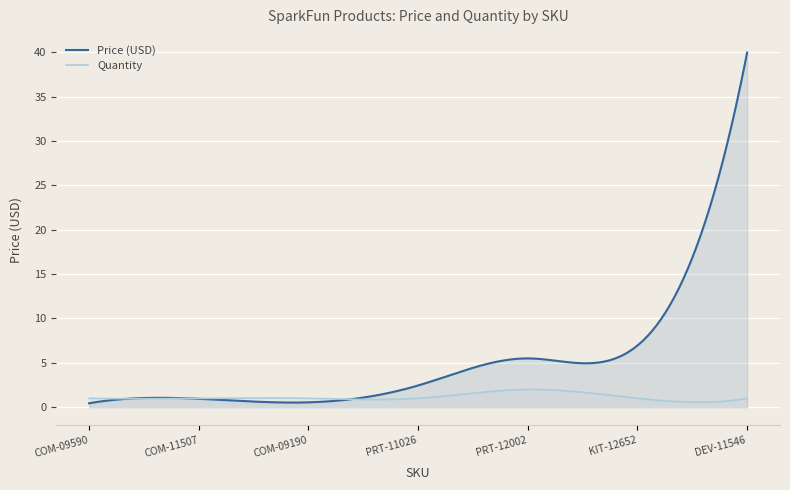

Which series has the largest total across all categories?

Price (USD)